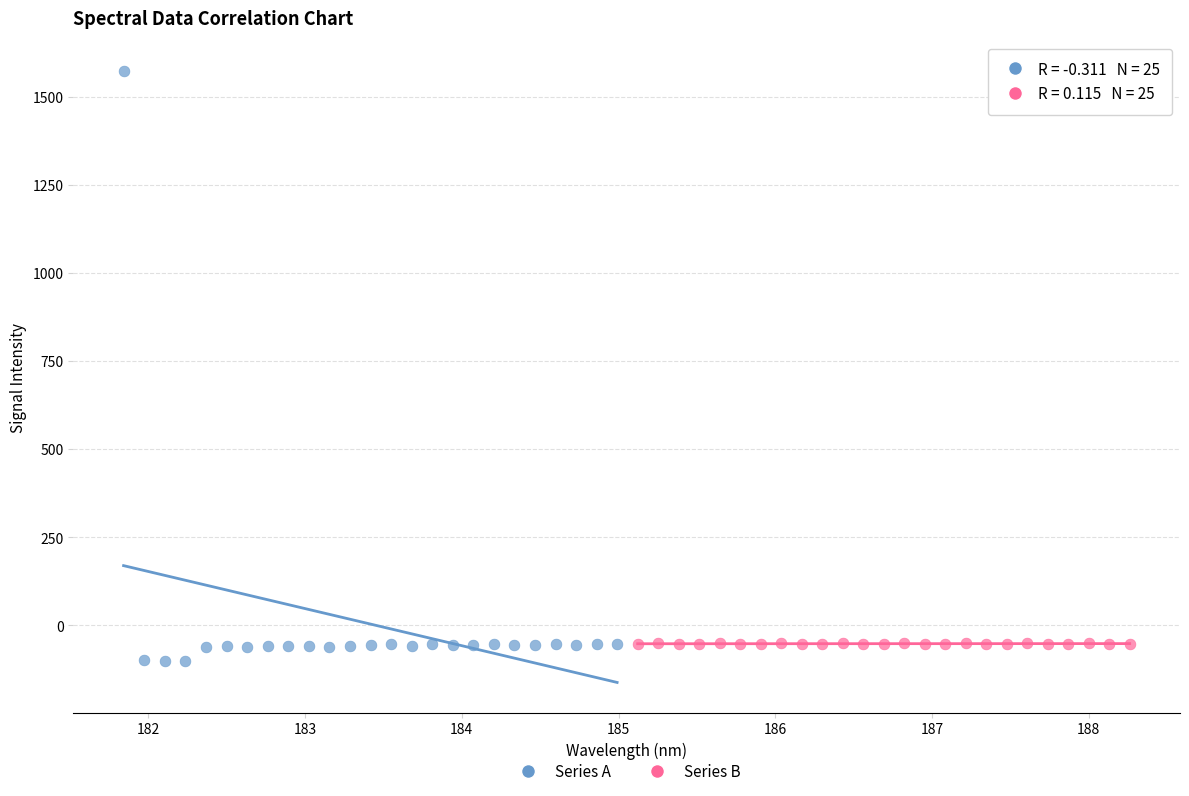

Which series has the largest Y range (max minus min)?

Series A